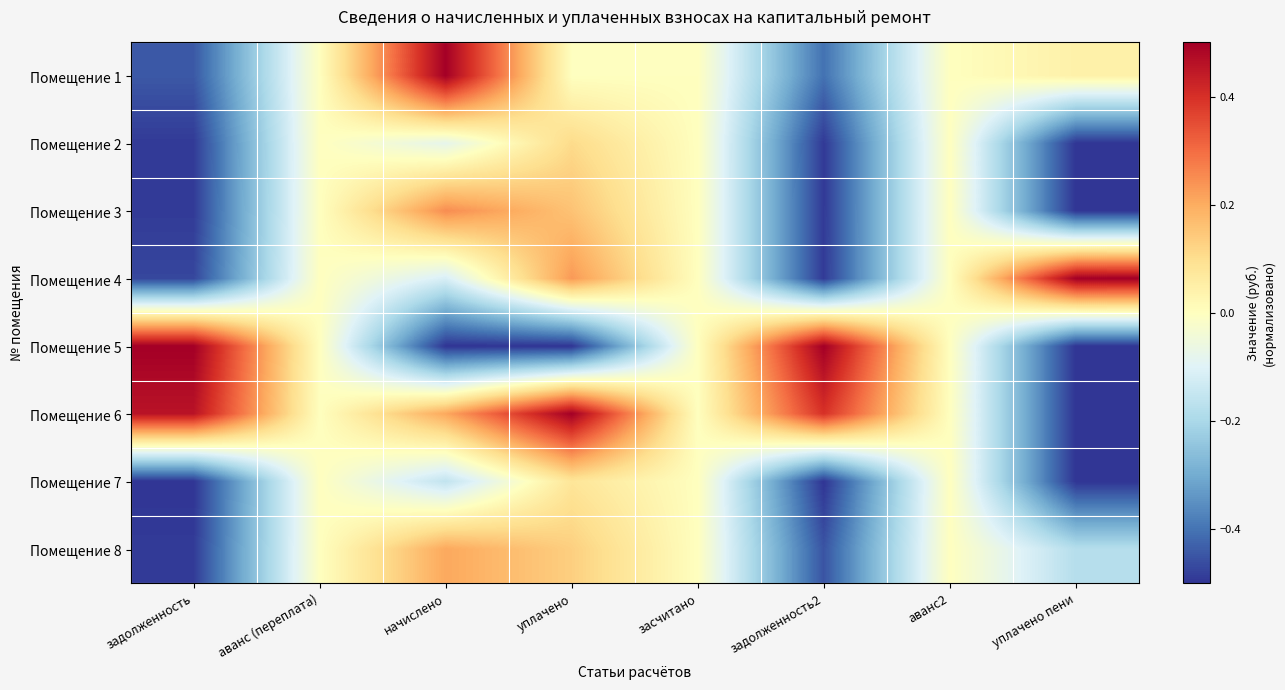

Rank the series by their maximum value, from lowest to highest.

Помещение 7, Помещение 2, Помещение 8, Помещение 3, Помещение 1, Помещение 4, Помещение 5, Помещение 6